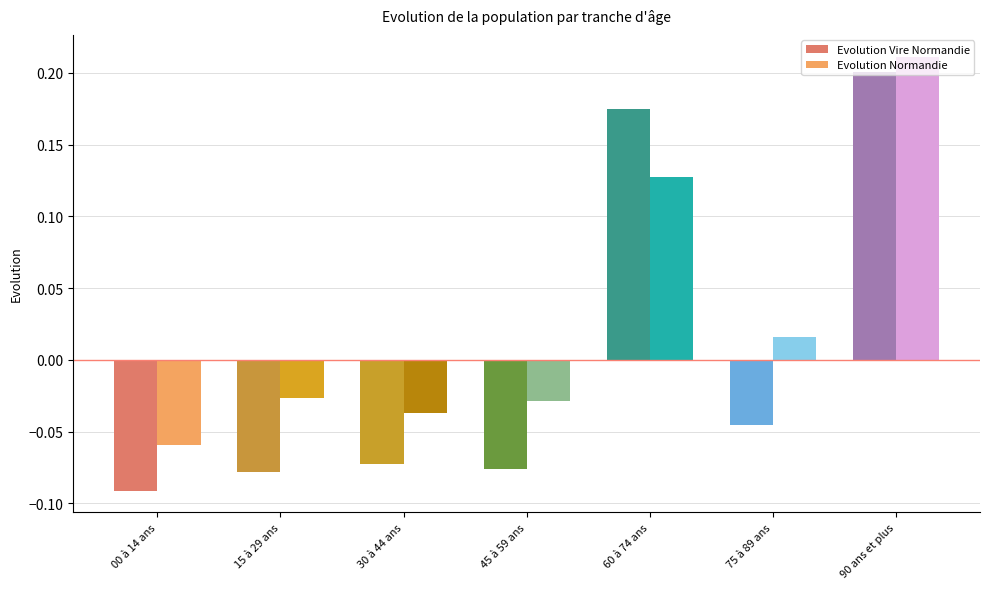

Count the number of data series in this chart.

2